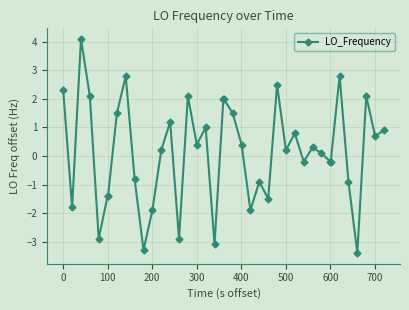

What is the greatest value displayed?

4.1